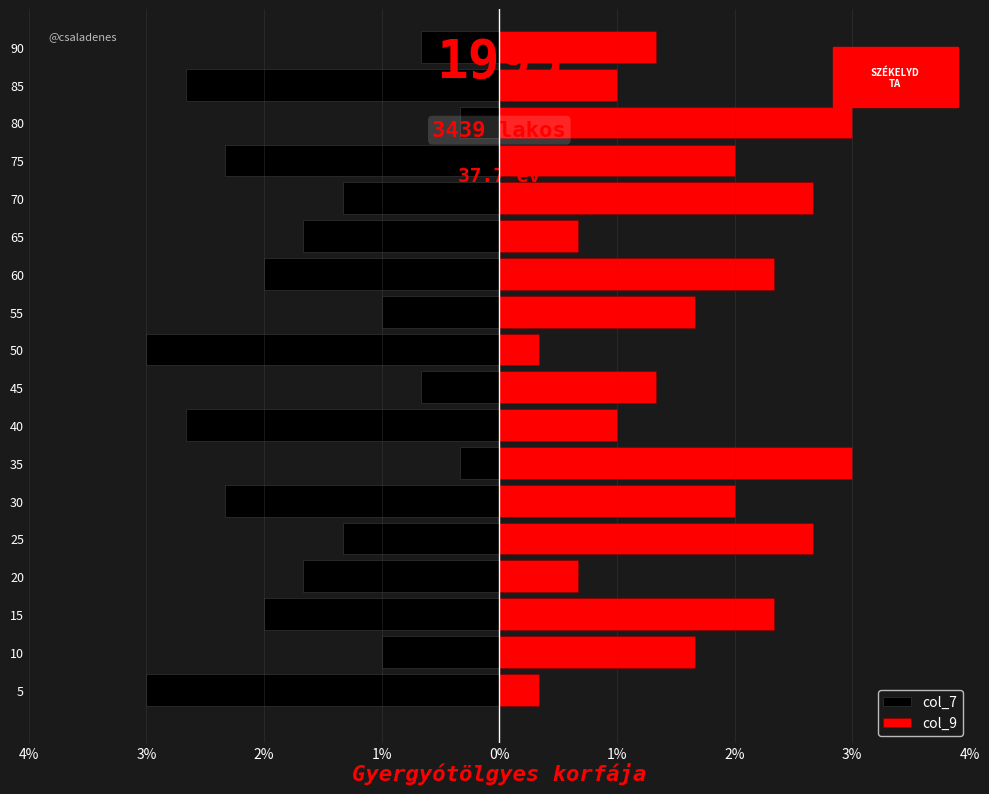

Count the col_7 values in the range 3 to 7.

10